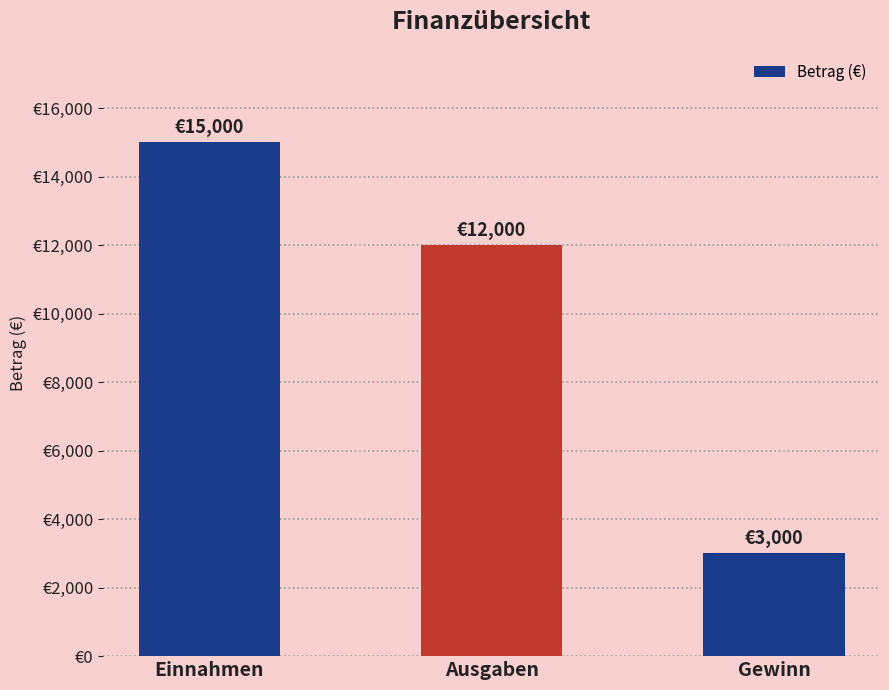

What is the sum of all values?

30000